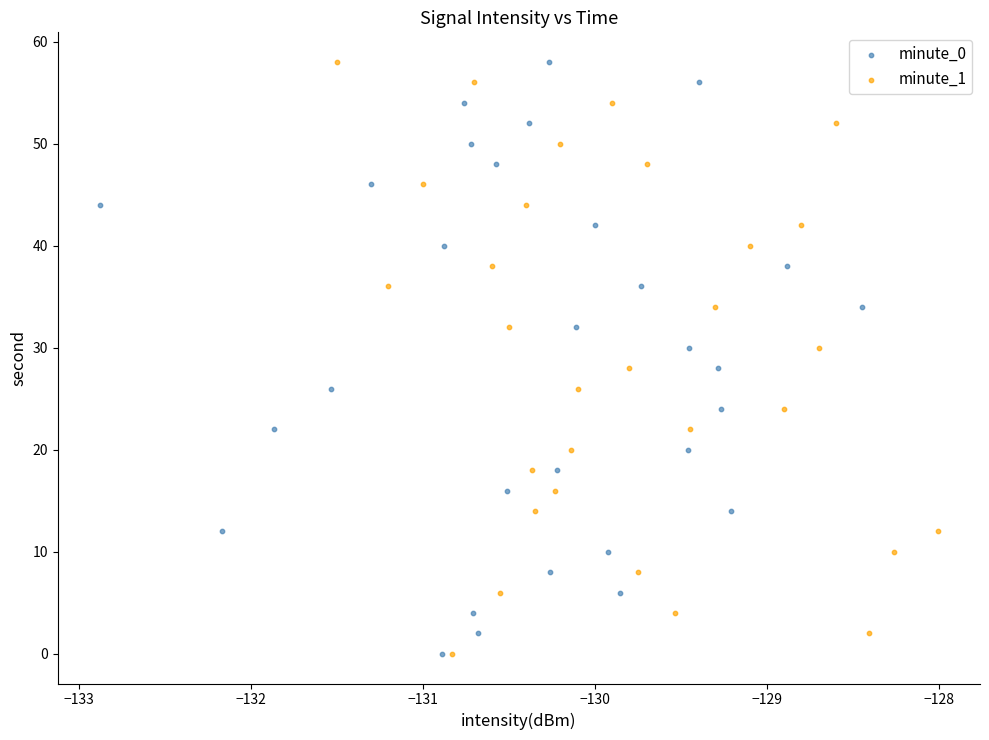

What are all the series names shown in the legend?

minute_0, minute_1